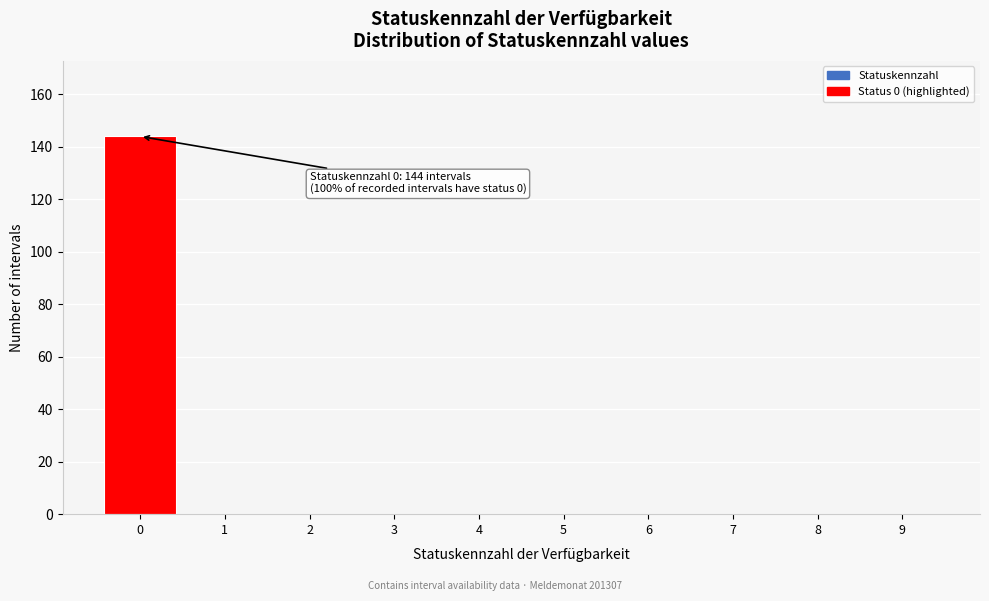

Reading left to right, what are all the values shown in this chart?

0=144	1=0	2=0	3=0	4=0	5=0	6=0	7=0	8=0	9=0